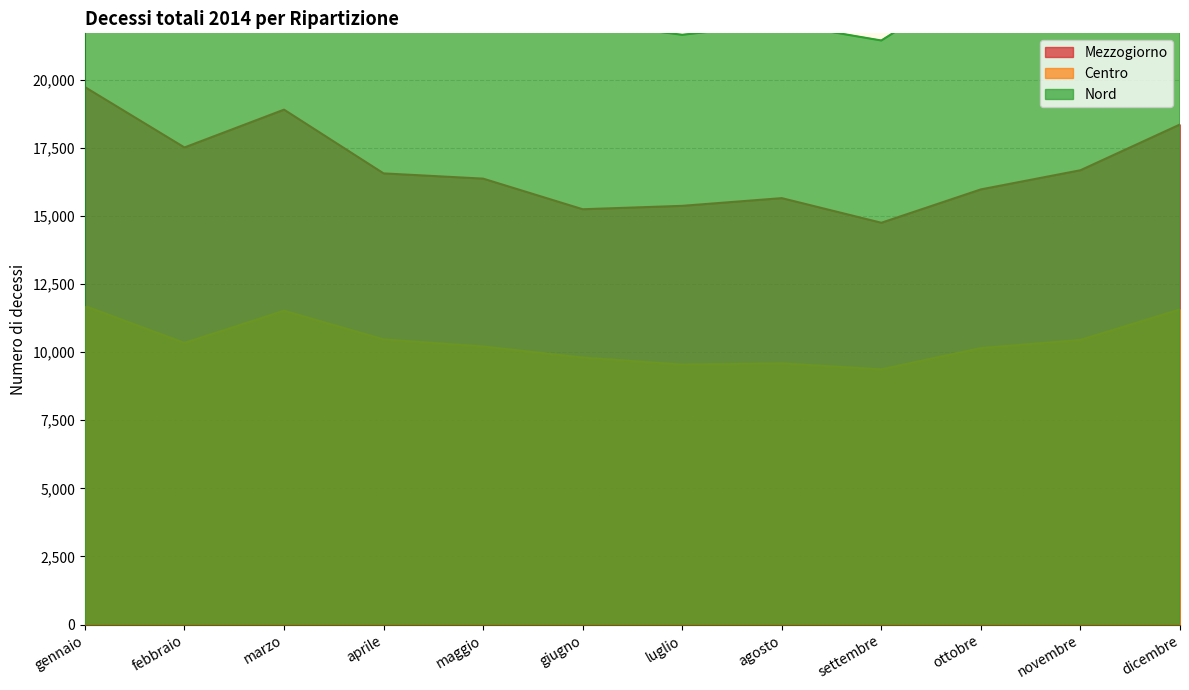

How many lines are shown in the chart?

3